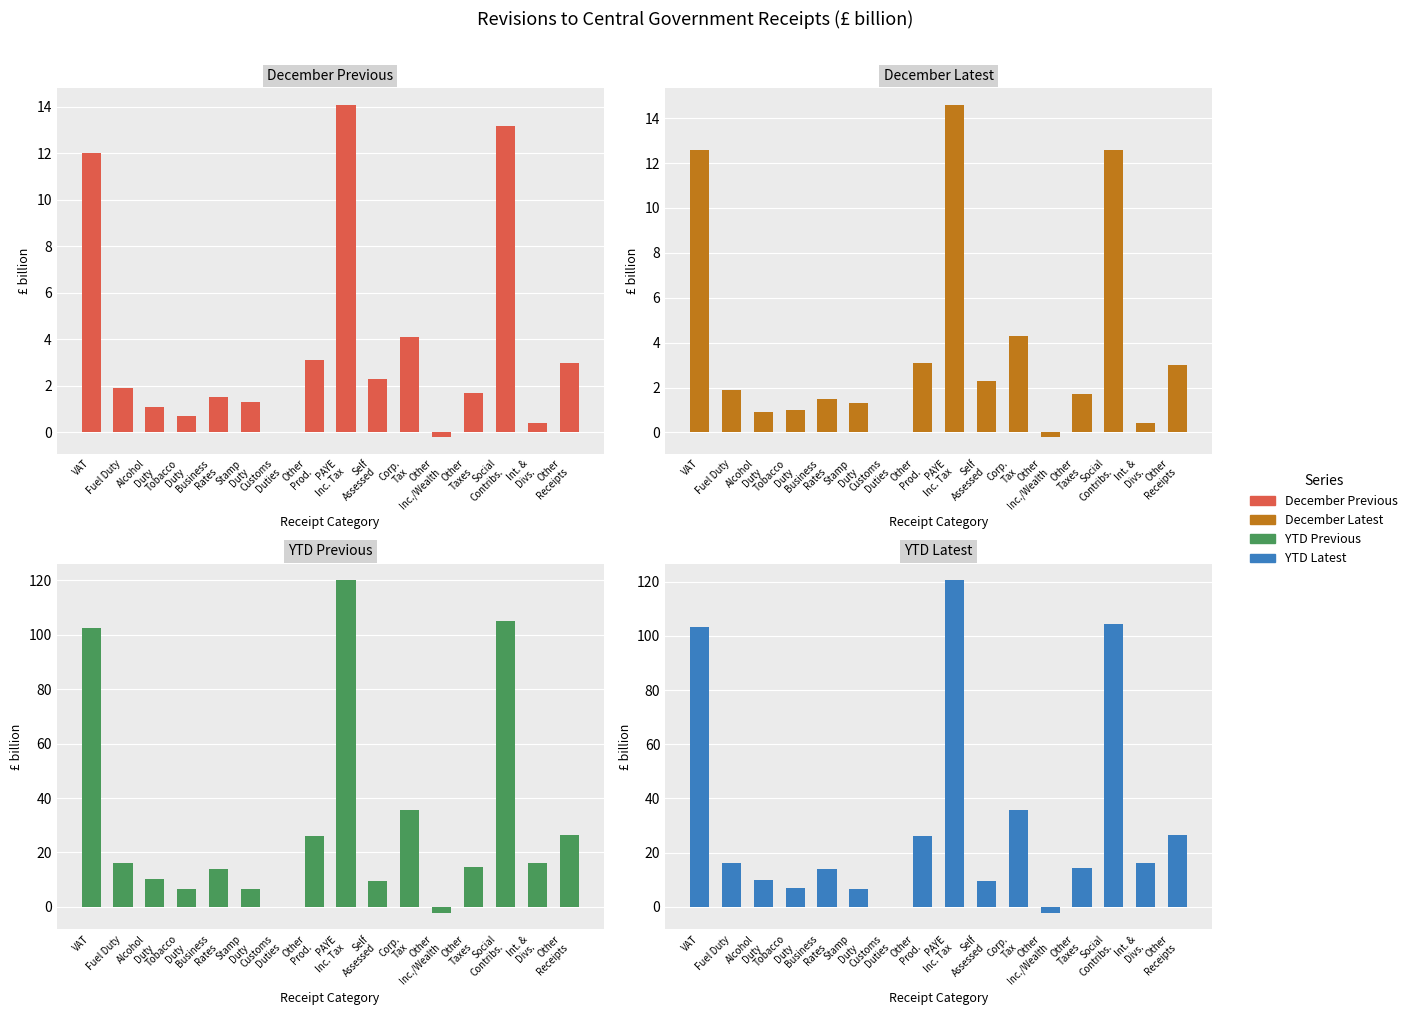

At which category is the sum across all series the highest?

PAYE
Inc. Tax